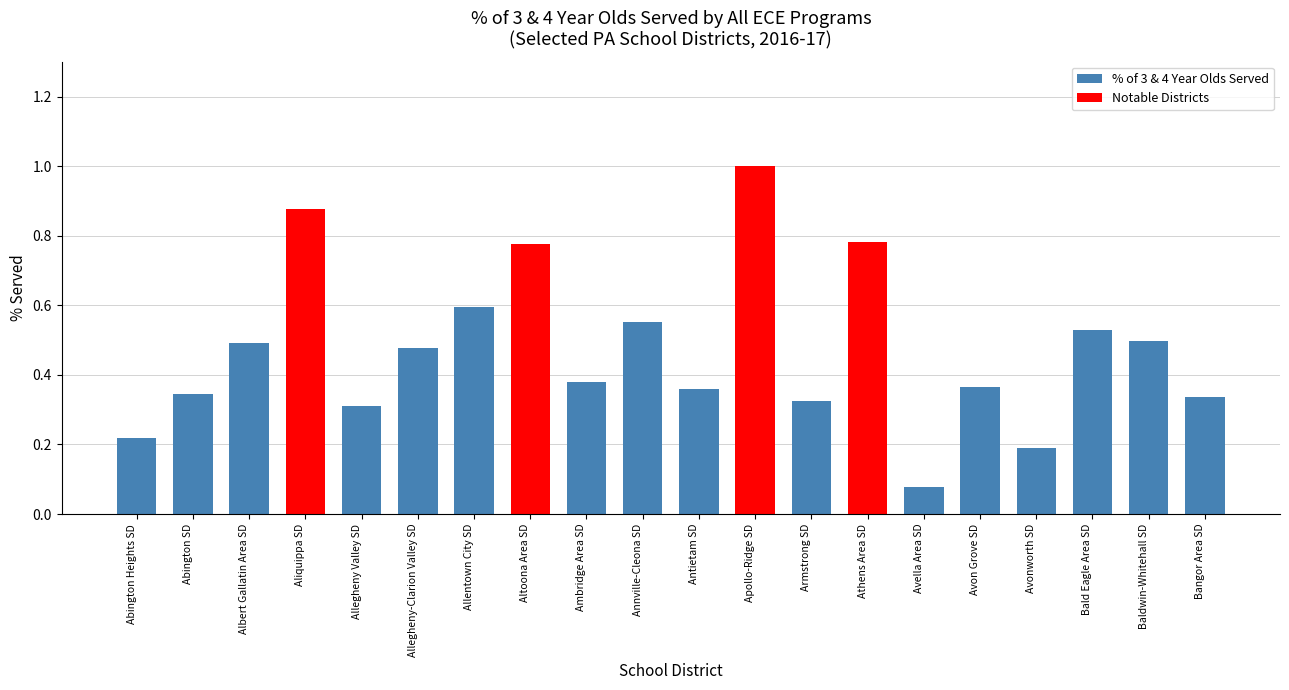

At which label is the value closest to 0?

Avella Area SD